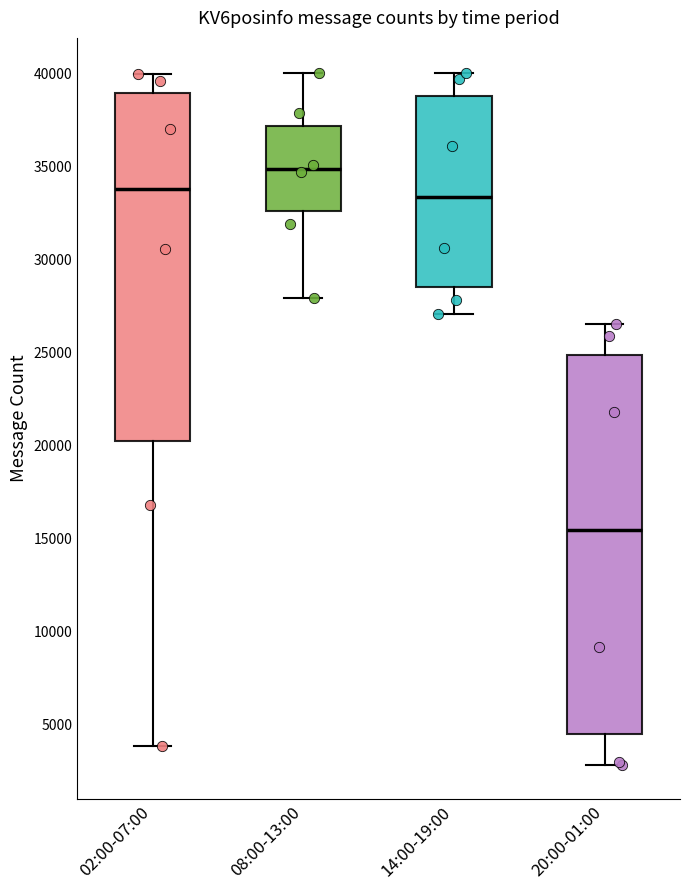

Where is the lower edge of the box for 02:00-07:00 on the y-axis? The values are not printed on the chart, so give them approximately, as read against the axis.

20500